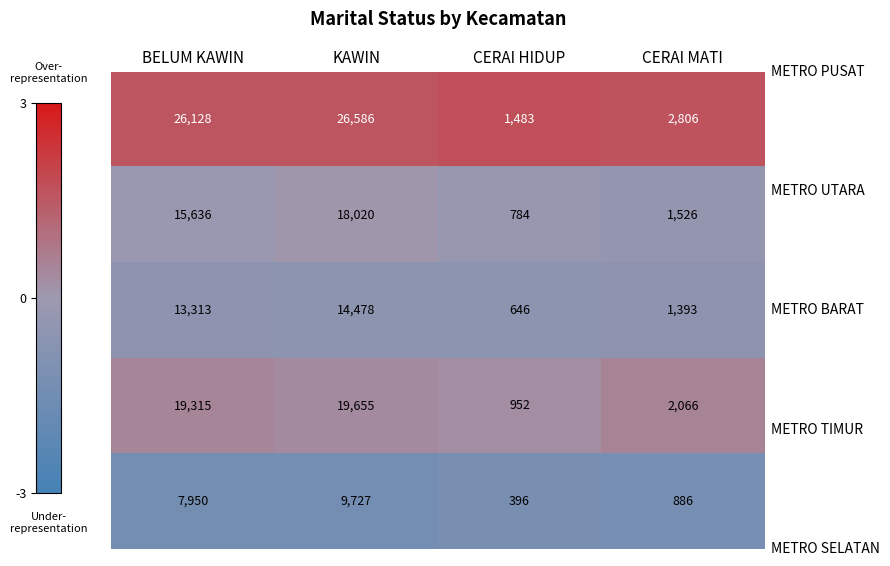

What is the smallest value displayed?

396